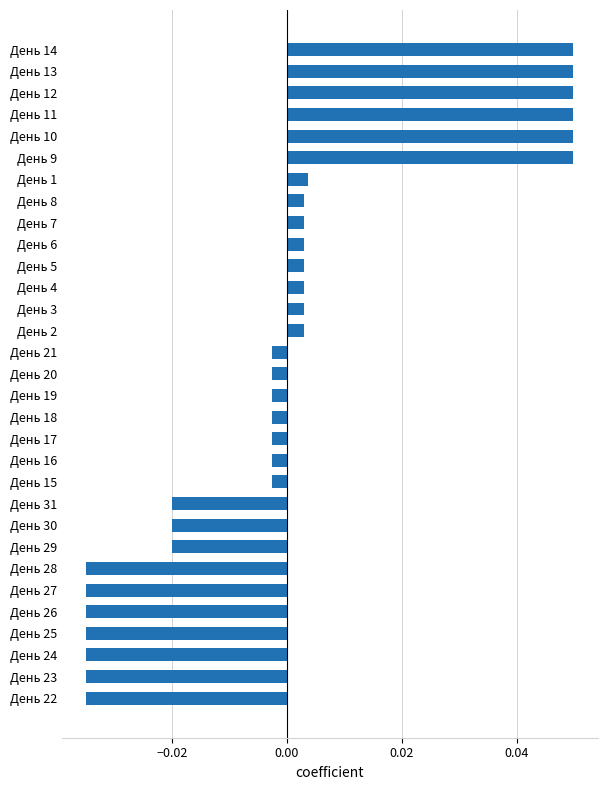

Are the bars horizontal?

Yes